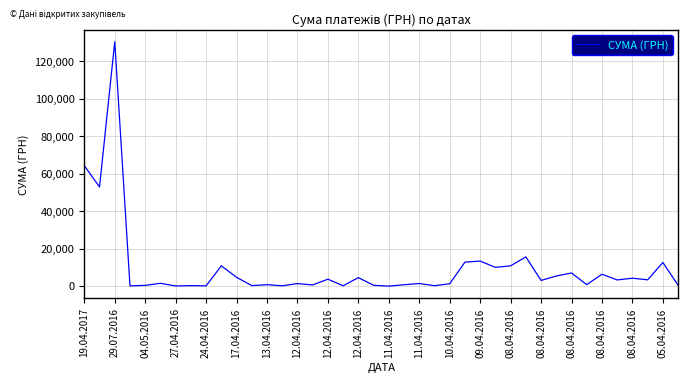

How many lines are shown in the chart?

1